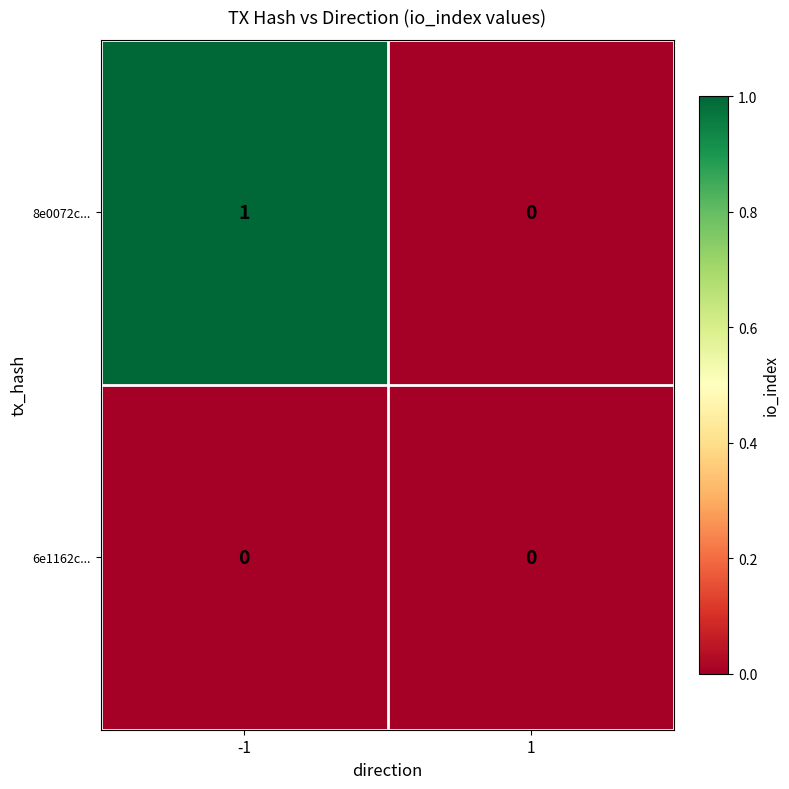

Rank the series by their maximum value, from lowest to highest.

6e1162c..., 8e0072c...